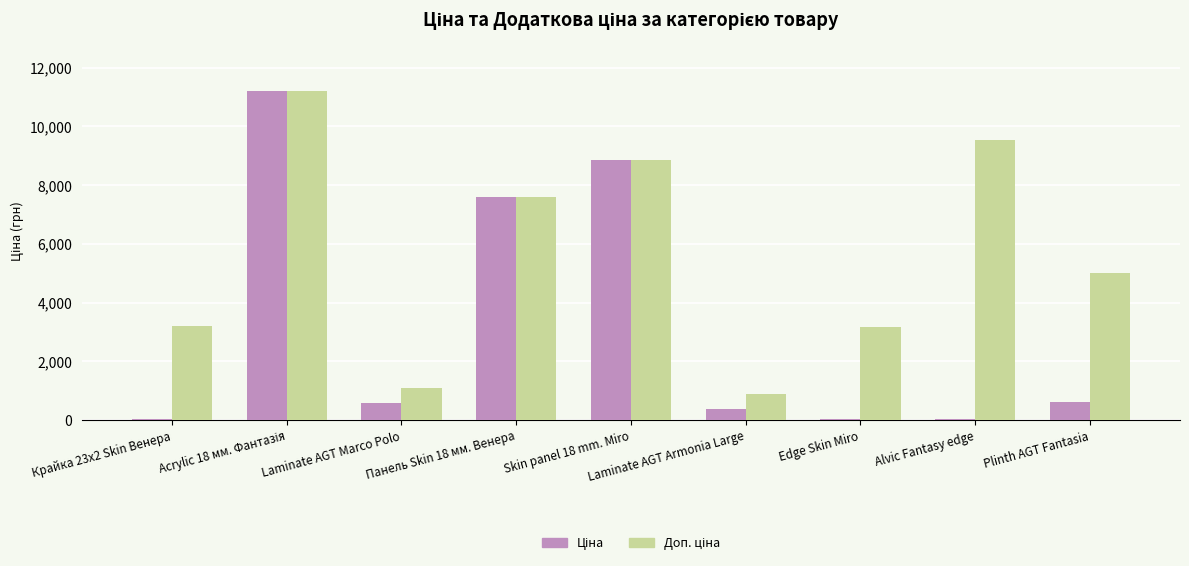

Count the number of data series in this chart.

2